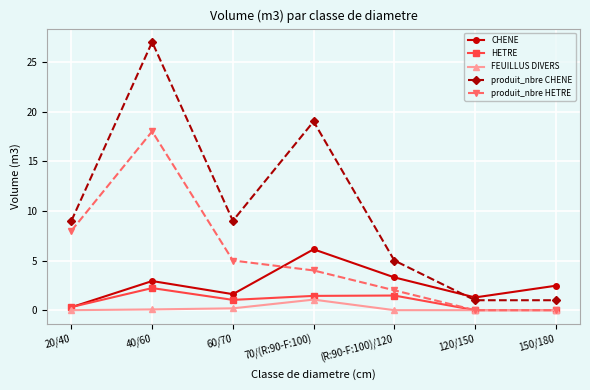

In CHENE, how many points are higher than both neighbors (excluding endpoints)?

2